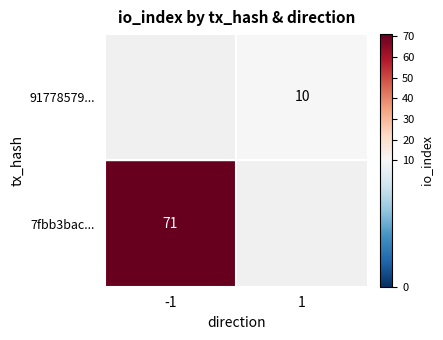

Rank the series at 0 from lowest to highest value.

7fbb3bacf15f2f4449ea051f478262972b86ecc, 91778579e484fb0b83e8966f0b6d88bcfc76b66